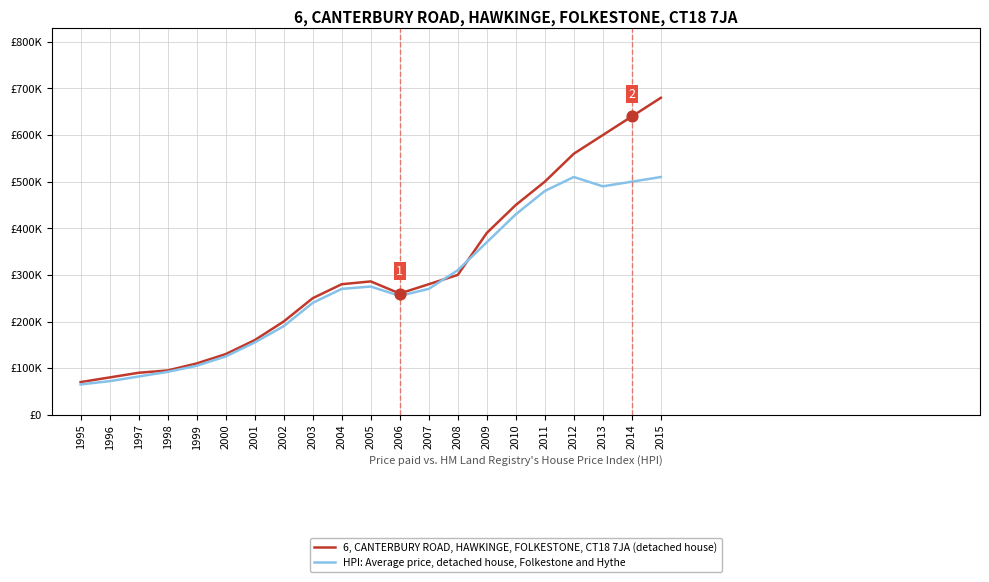

Is the value of HPI: Average price, detached house, Folkestone and Hythe at 2000 greater than the value of 6, CANTERBURY ROAD, HAWKINGE, FOLKESTONE, CT18 7JA (detached house) at 2007?

No